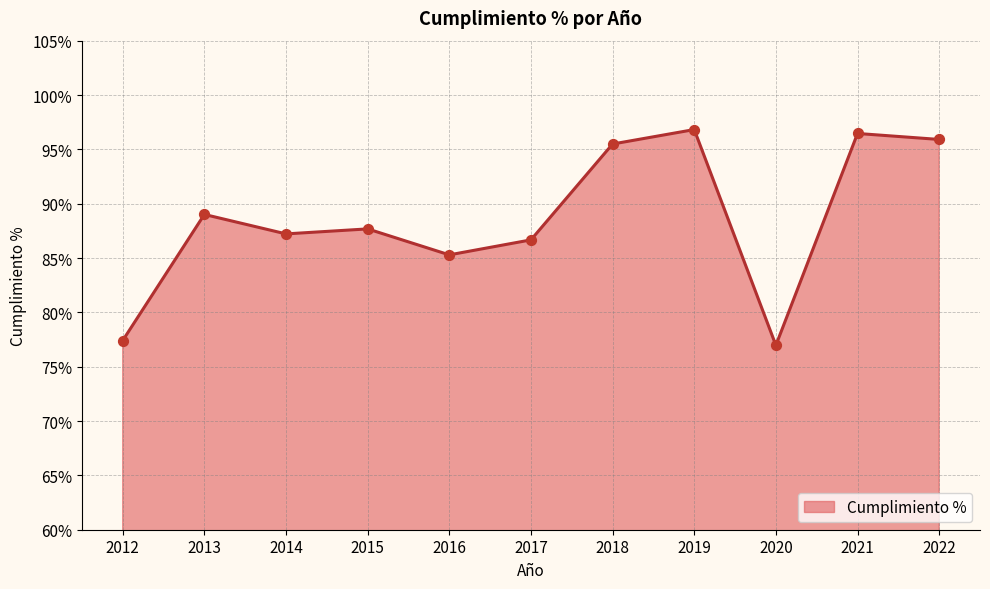

What is the ratio of the value at 2021 to the value at 2017?

1.1